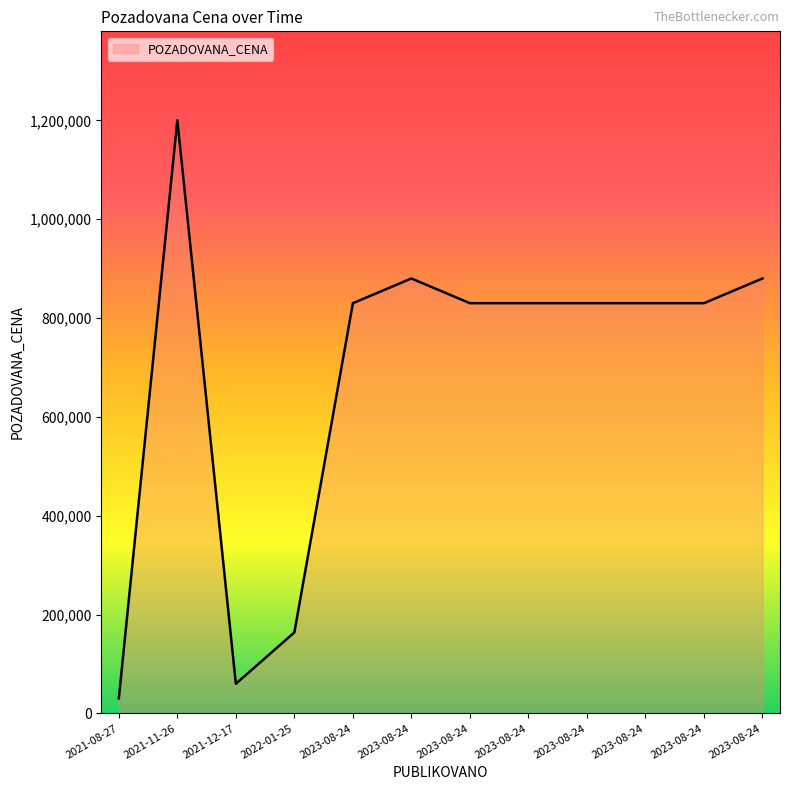

Rank the categories by value from lowest to highest.

2021-08-27, 2021-12-17, 2022-01-25, 2023-08-24, 2023-08-24, 2023-08-24, 2023-08-24, 2023-08-24, 2023-08-24, 2023-08-24, 2023-08-24, 2021-11-26